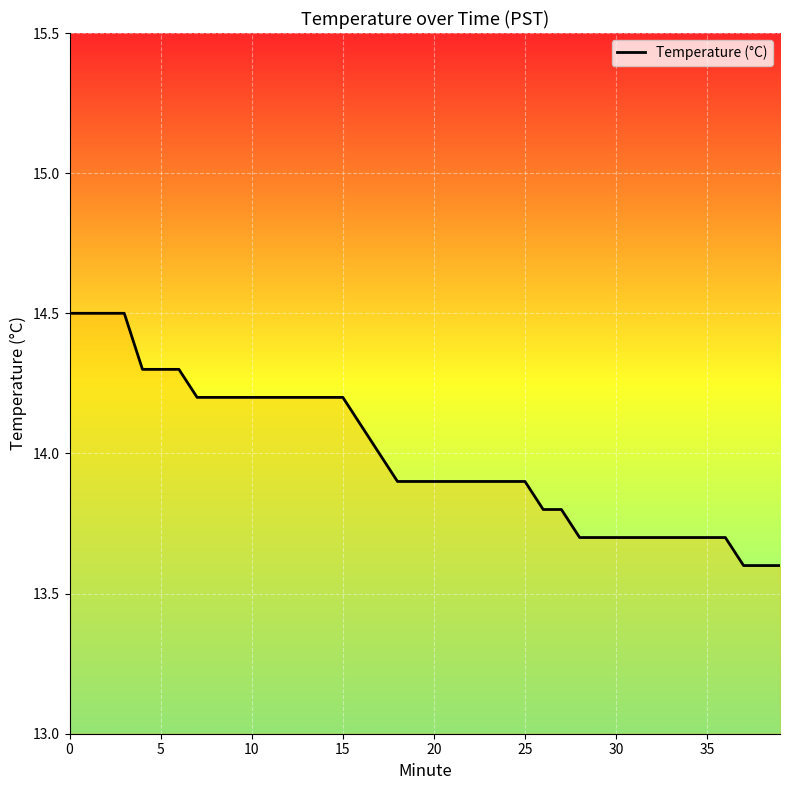

What is the maximum value shown in the chart?

14.5